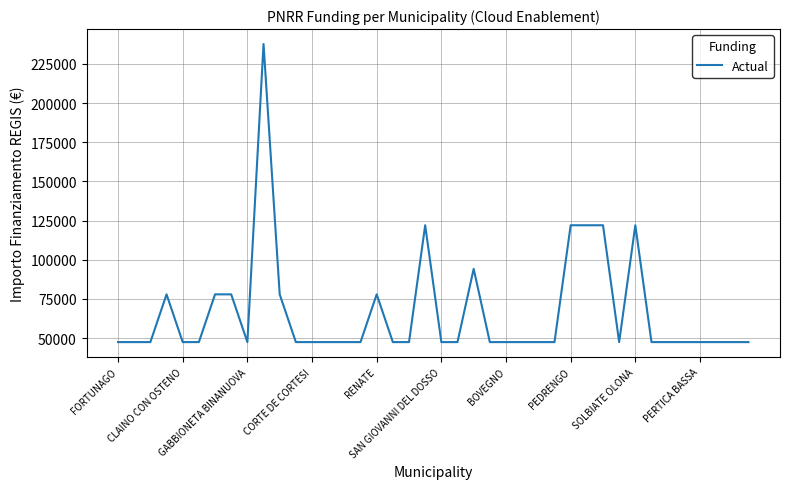

What is the maximum value shown in the chart?

237681